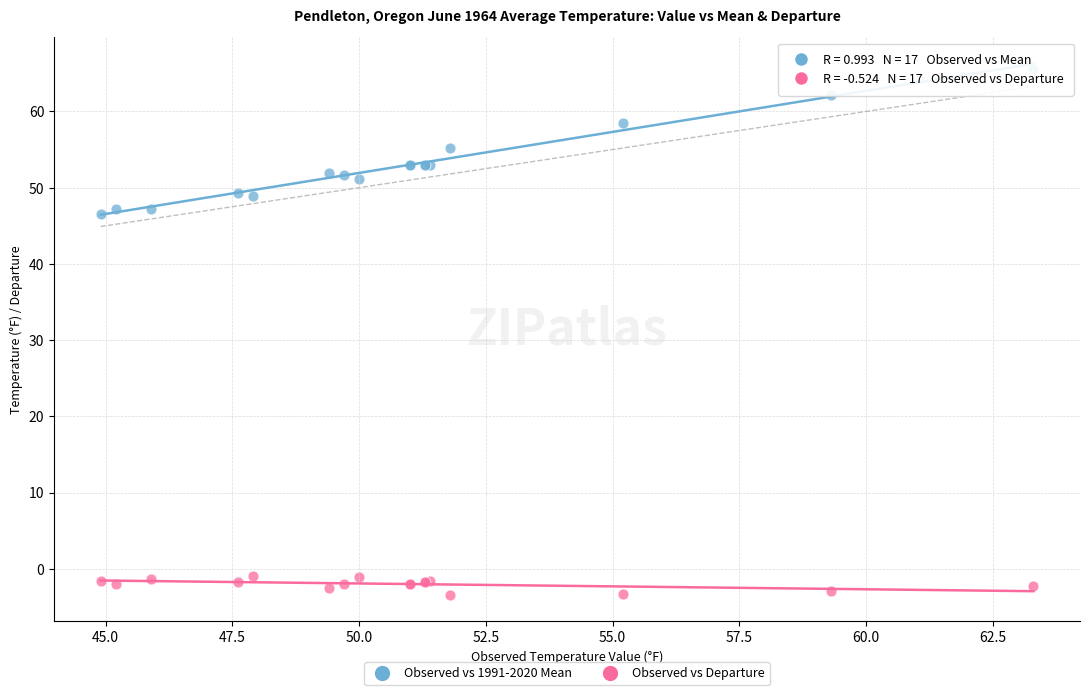

Which series contains the highest Y value?

Observed vs 1991-2020 Mean